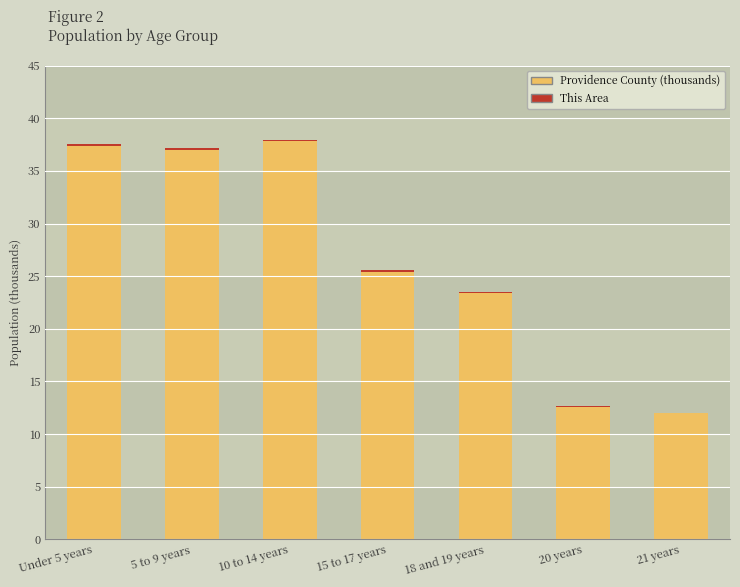

True or false: Providence County (thousands) has a value of 12.6 at 20 years.

True